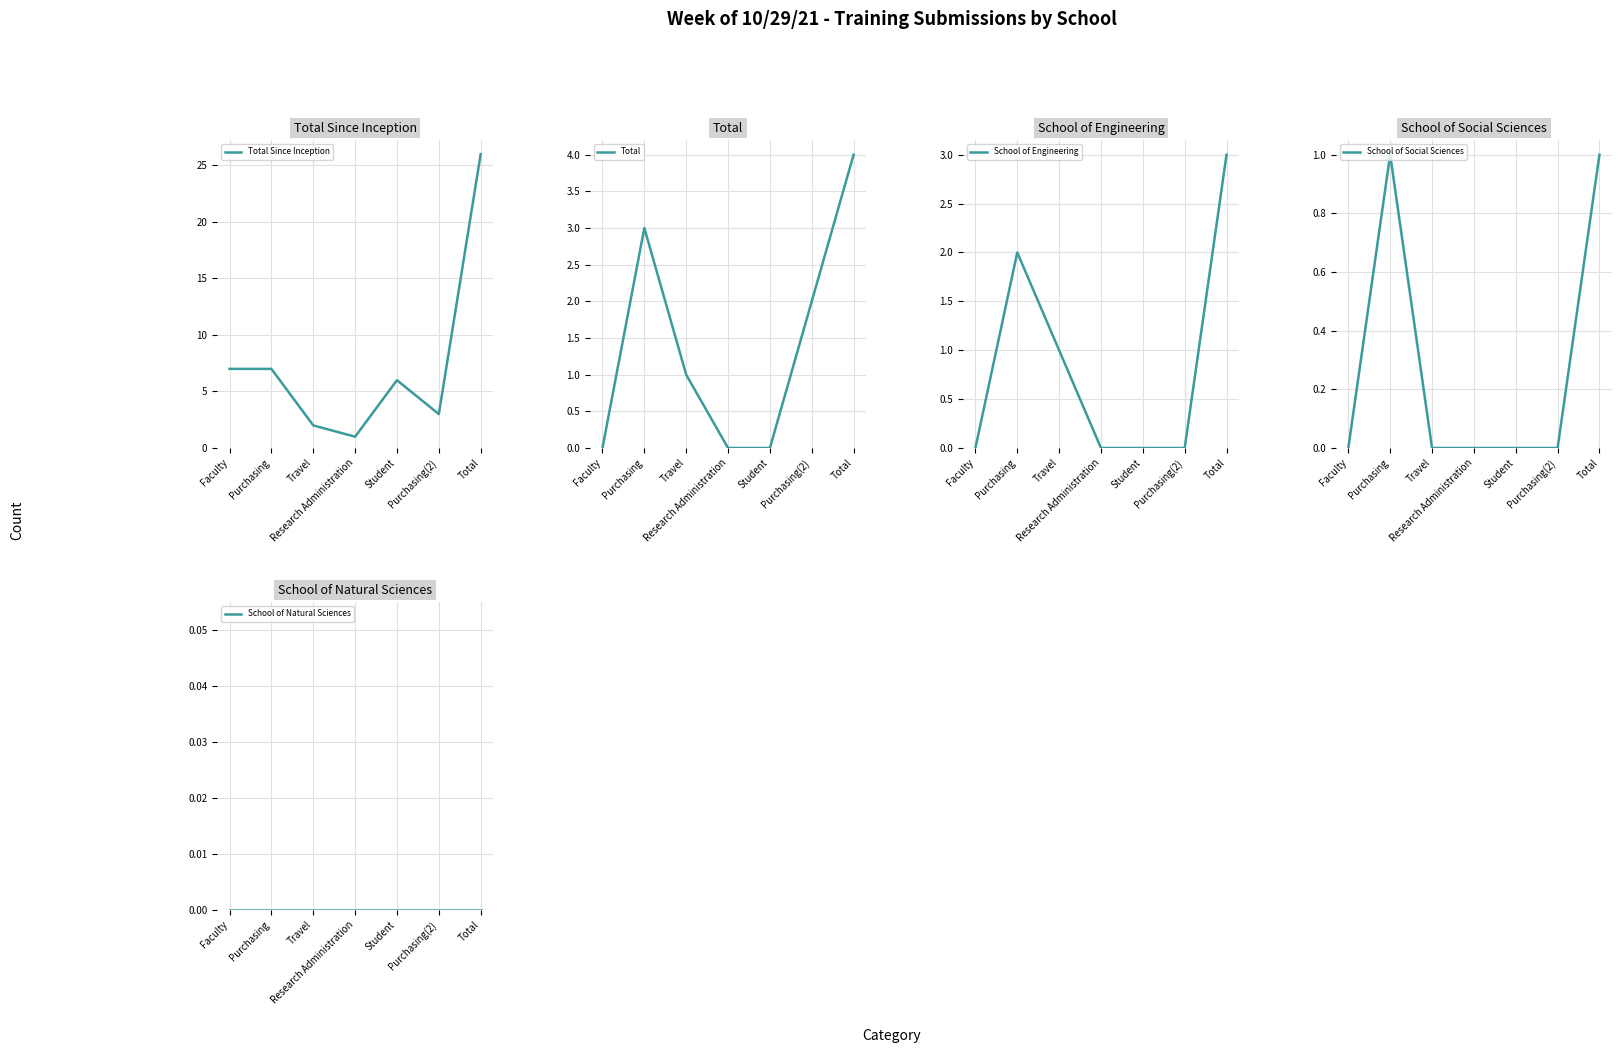

What is the difference between the Total Since Inception values at Purchasing(2) and Purchasing?

4